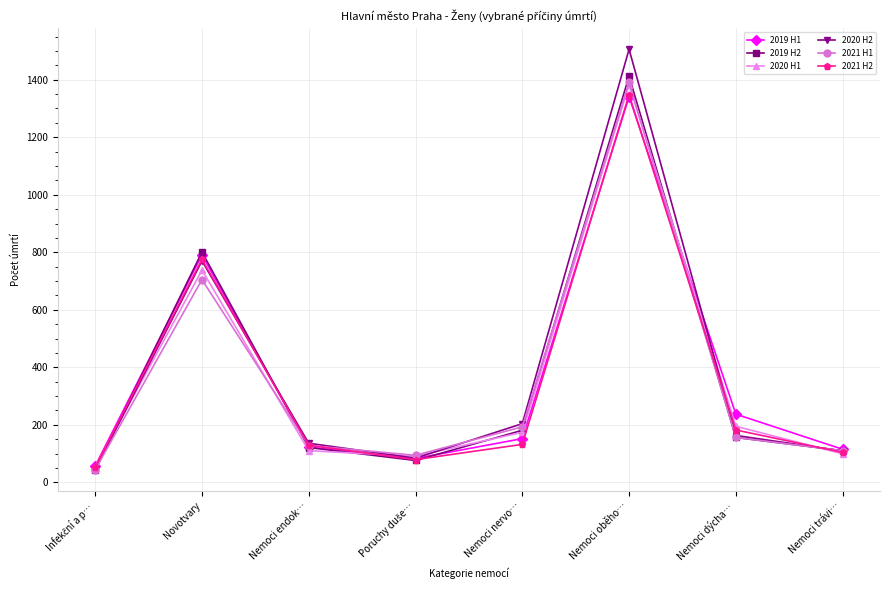

Where does the 2019 H1 series first go above 152?

Novotvary